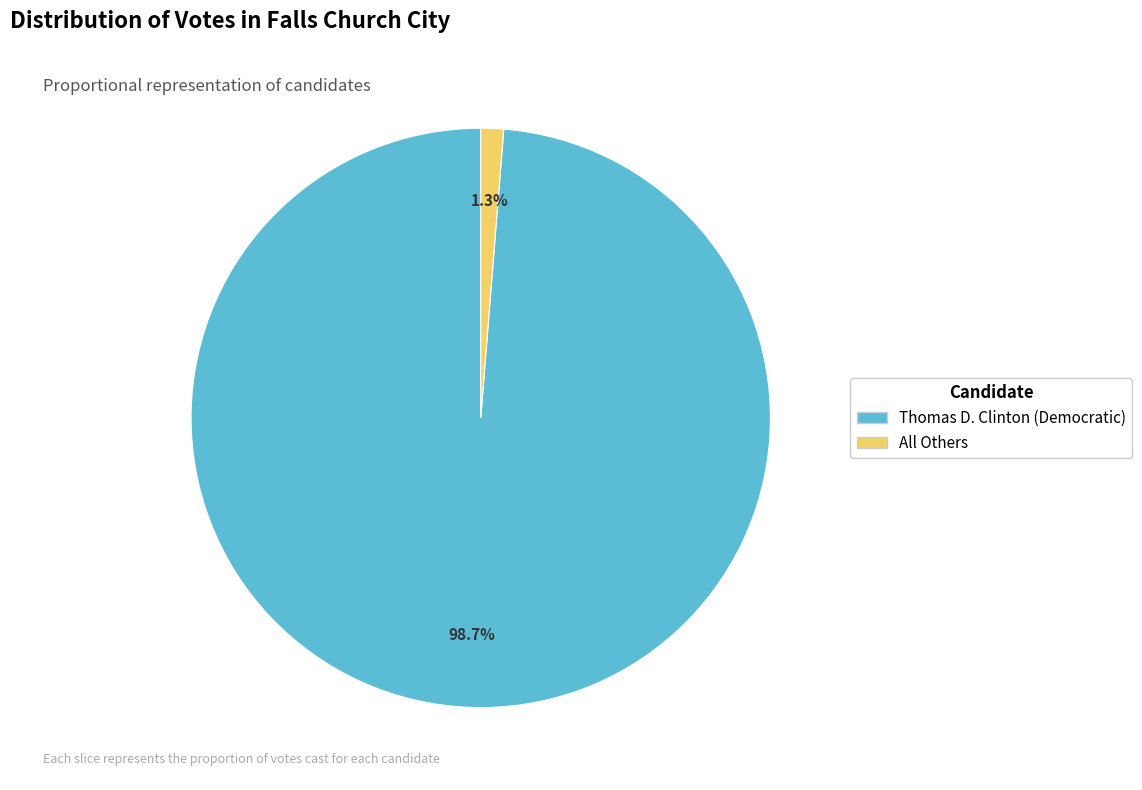

Rank the categories by value from highest to lowest.

Thomas D. Clinton (Democratic), All Others